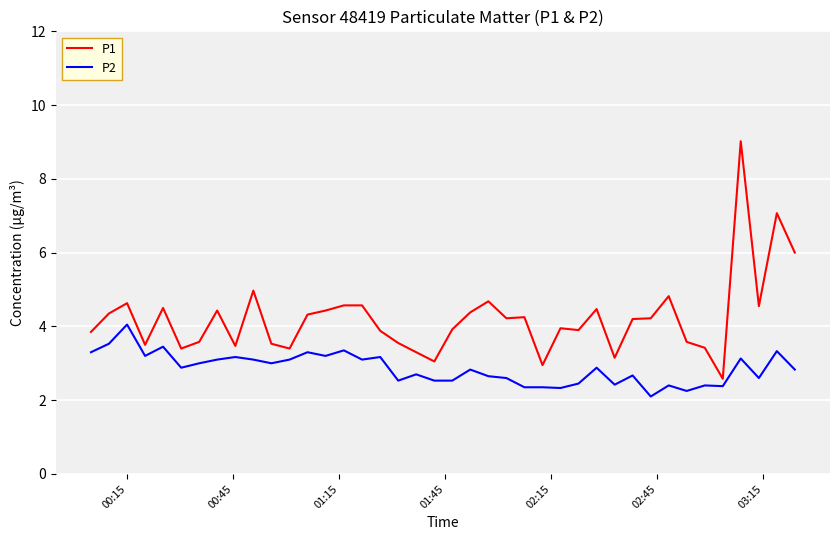

Rank the series by their maximum value, from lowest to highest.

P2, P1